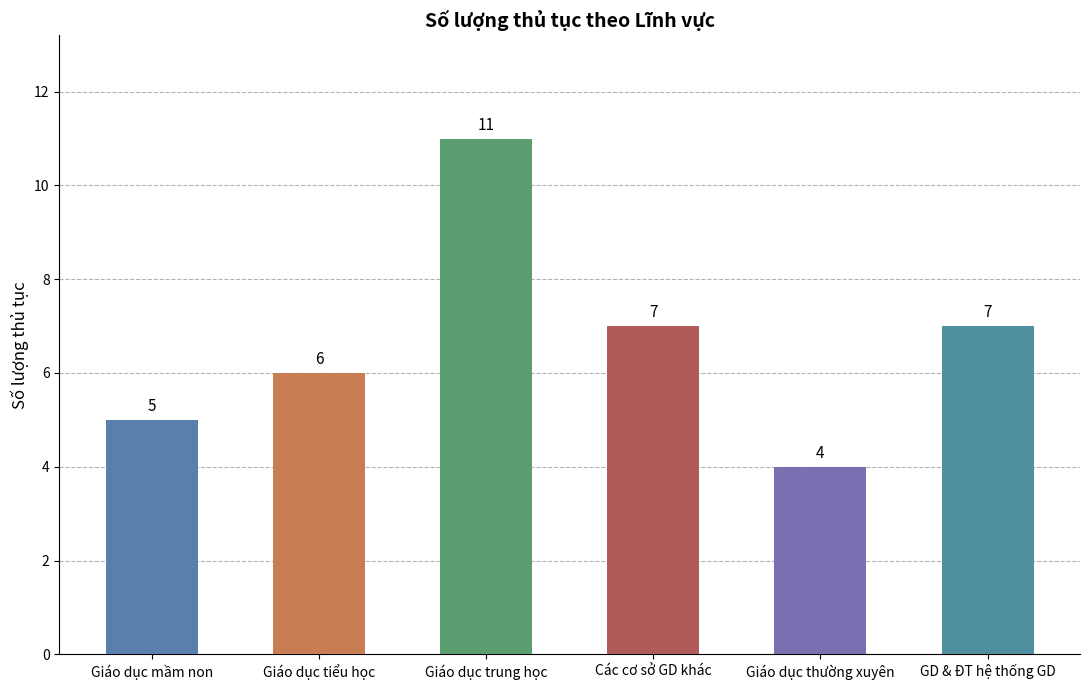

True or false: the data shows 7 at GD & ĐT hệ thống GD.

True